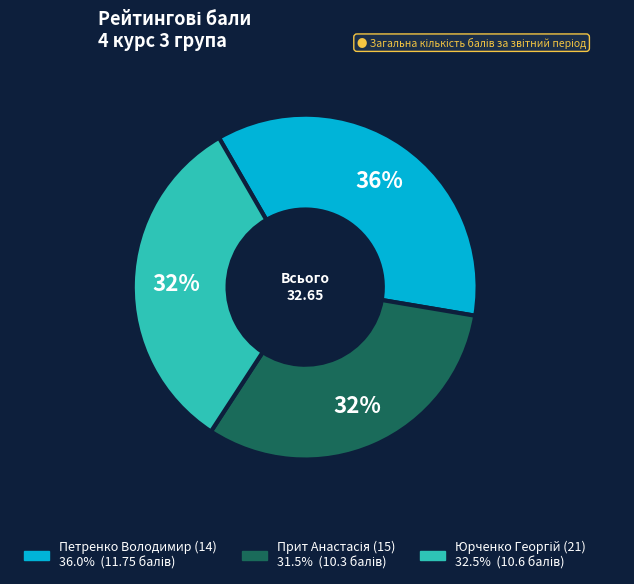

To the nearest percent, what is the average slice percentage?

33%